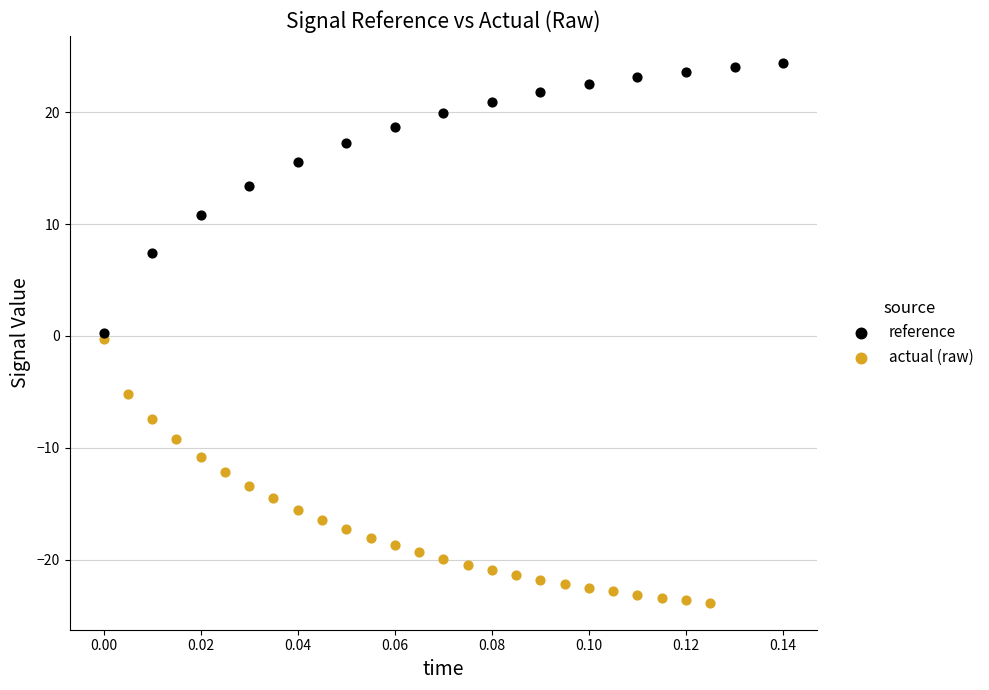

Which series contains the lowest Y value?

actual (raw)